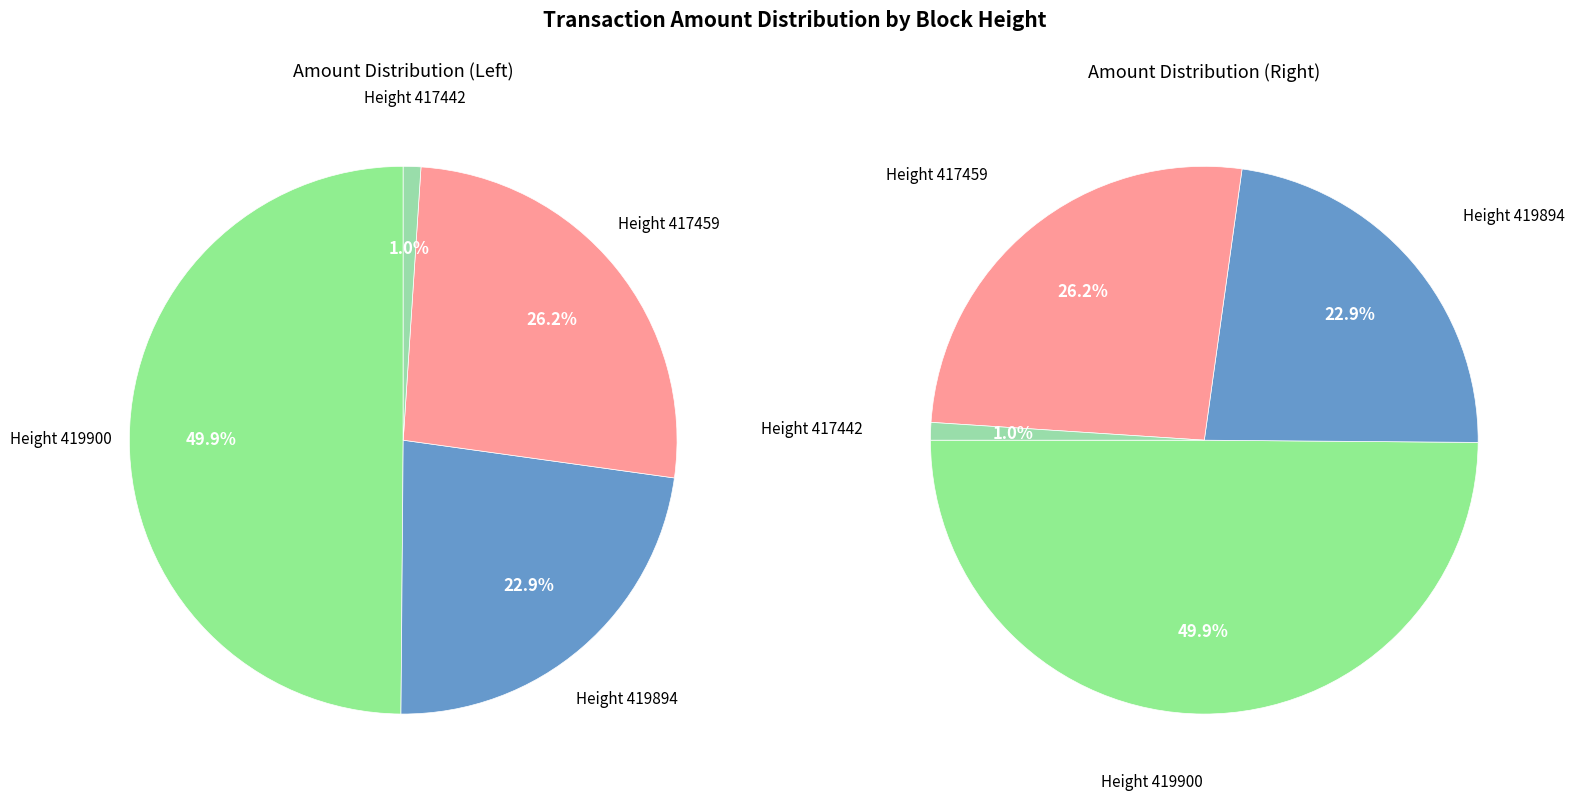

To the nearest percent, what is the average slice percentage?

25%